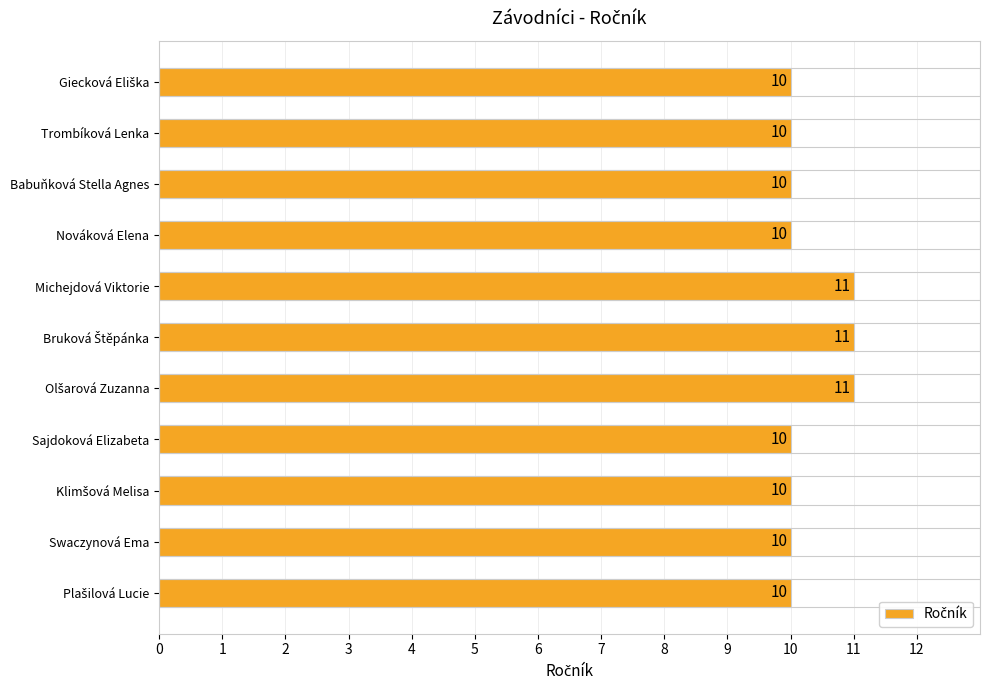

What is the sum of all values?

113